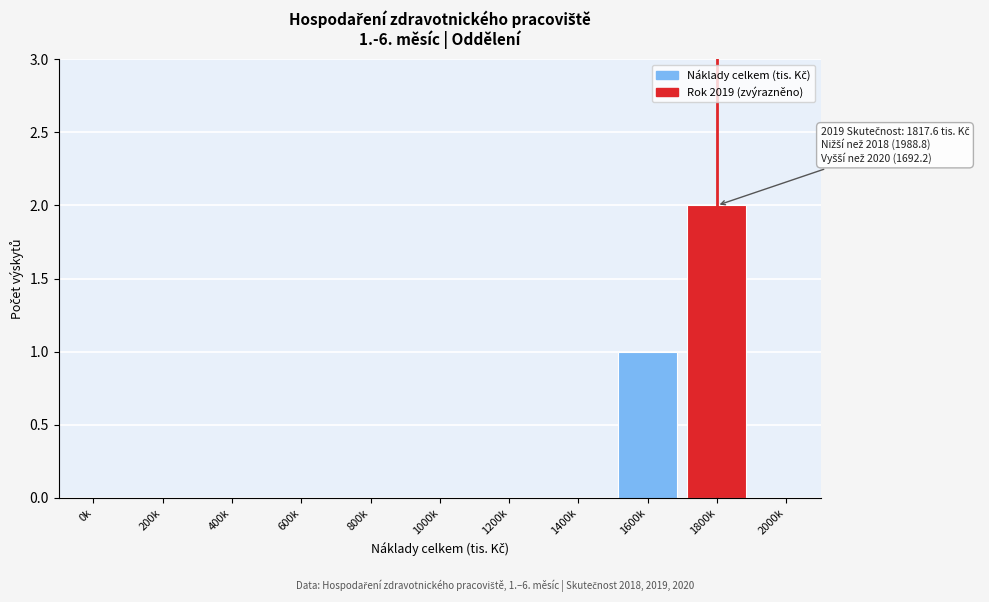

Reading left to right, transcribe all the data shown in this chart.

0k=0	200k=0	400k=0	600k=0	800k=0	1000k=0	1200k=0	1400k=0	1600k=1	1800k=2	2000k=0